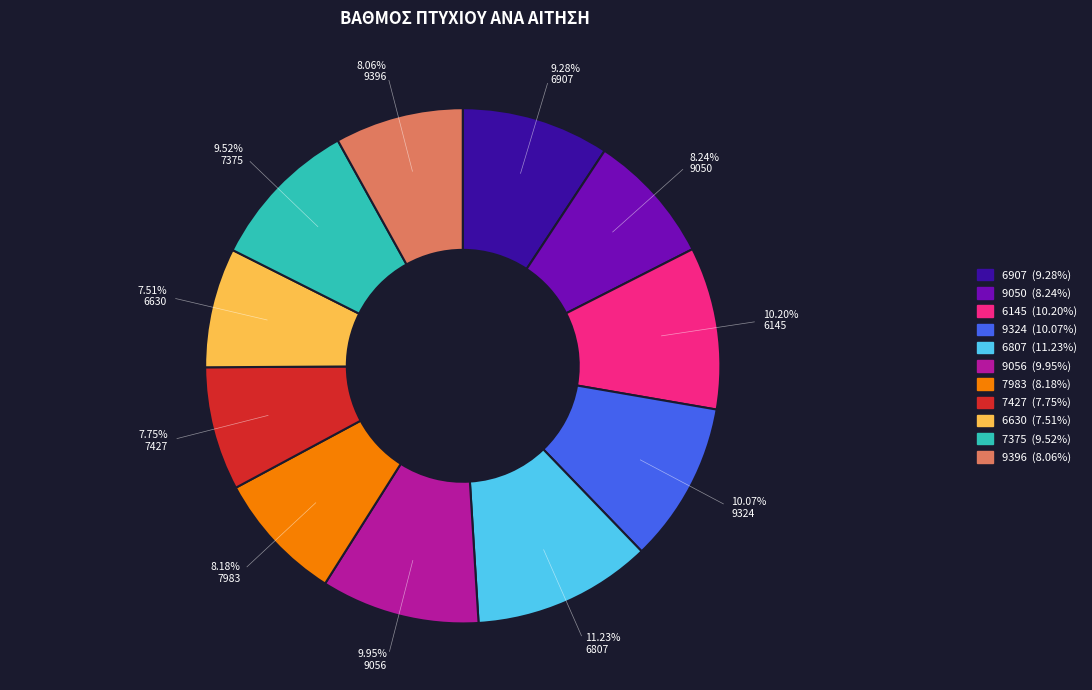

To the nearest percent, what is the difference between the largest and smallest slice percentages?

4%